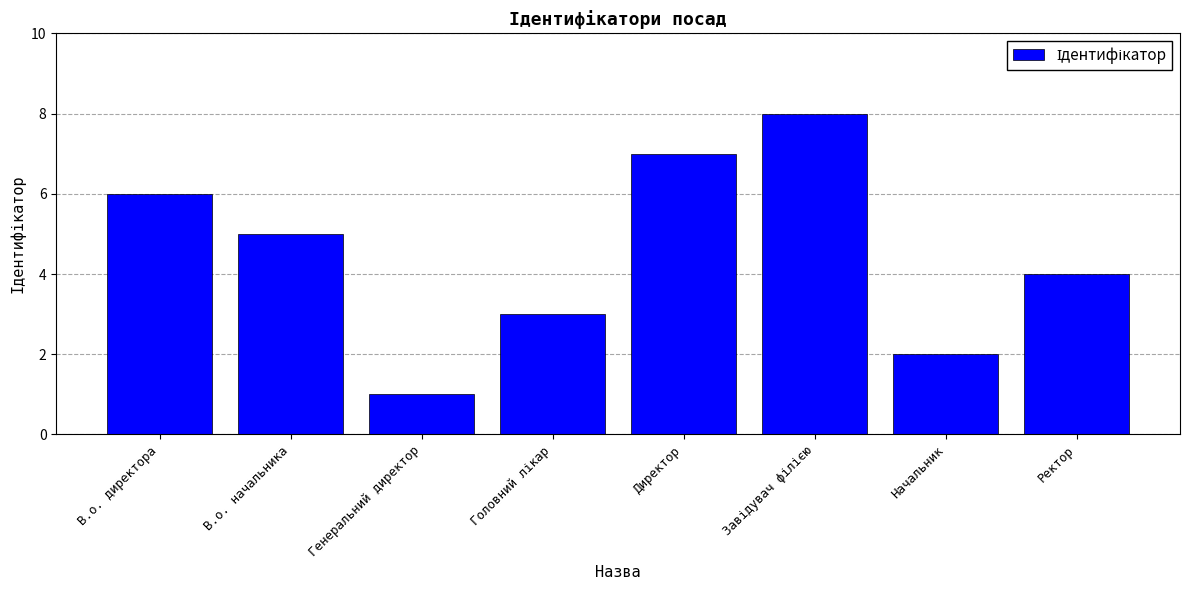

Which has a higher value, В.о. начальника or Начальник?

В.о. начальника